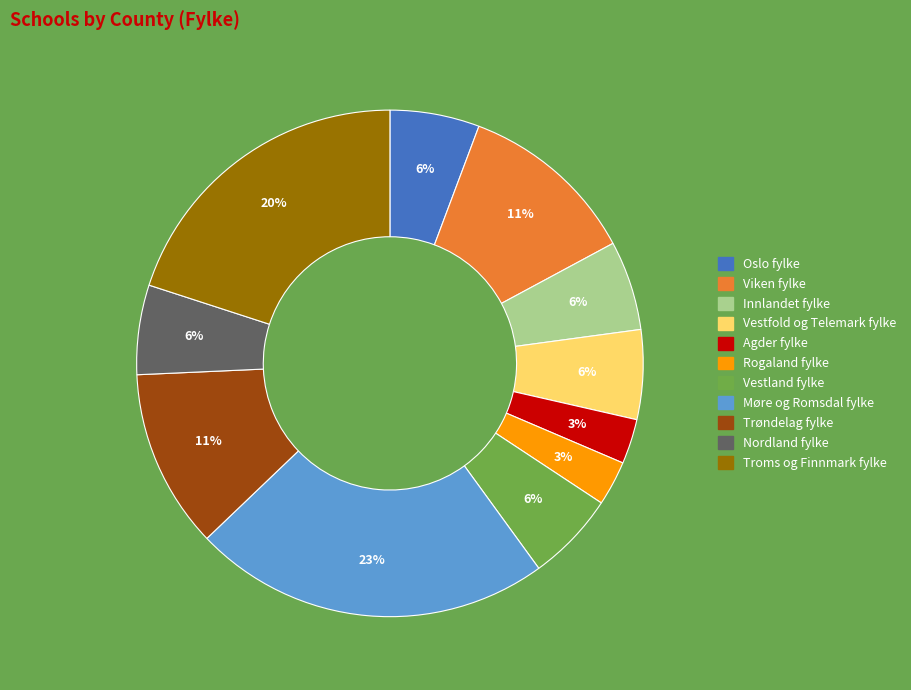

True or false: Vestland fylke accounts for 1% of the total.

False